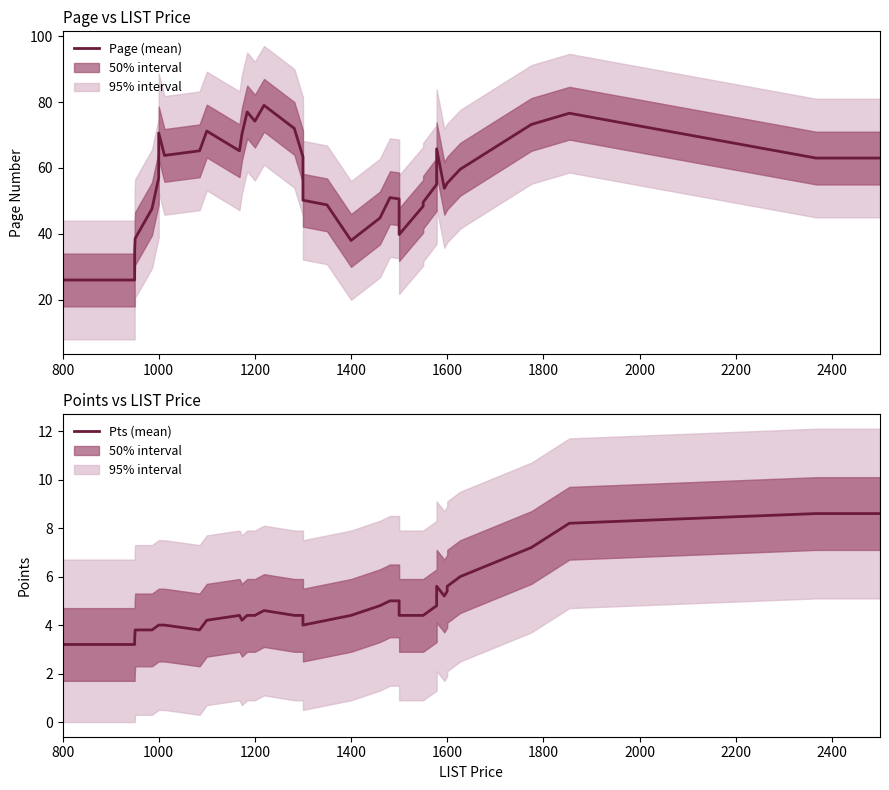

True or false: Pts (mean) and Page (mean) intersect in this chart.

False